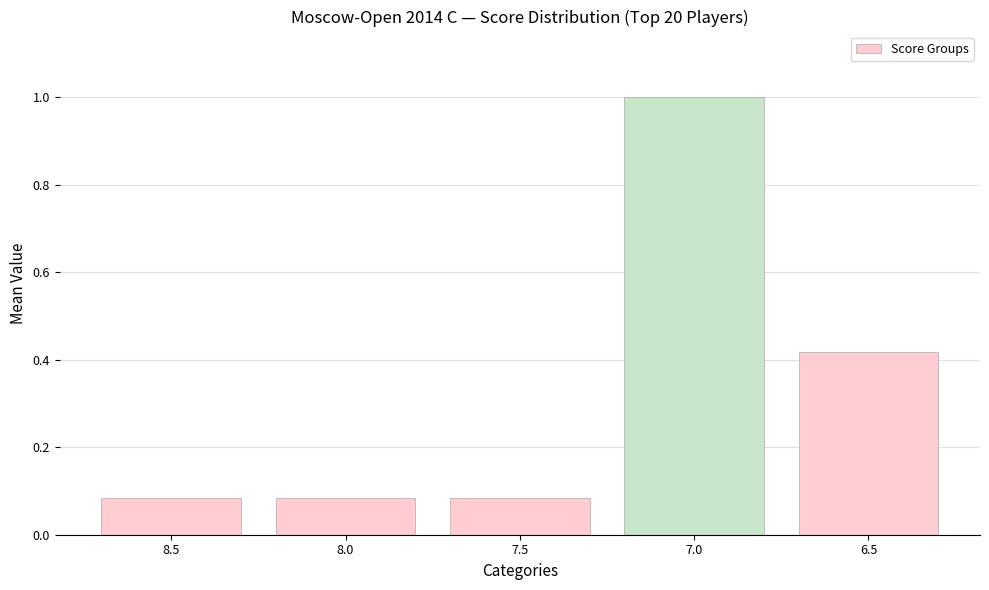

What is the maximum value shown in the chart?

1.0